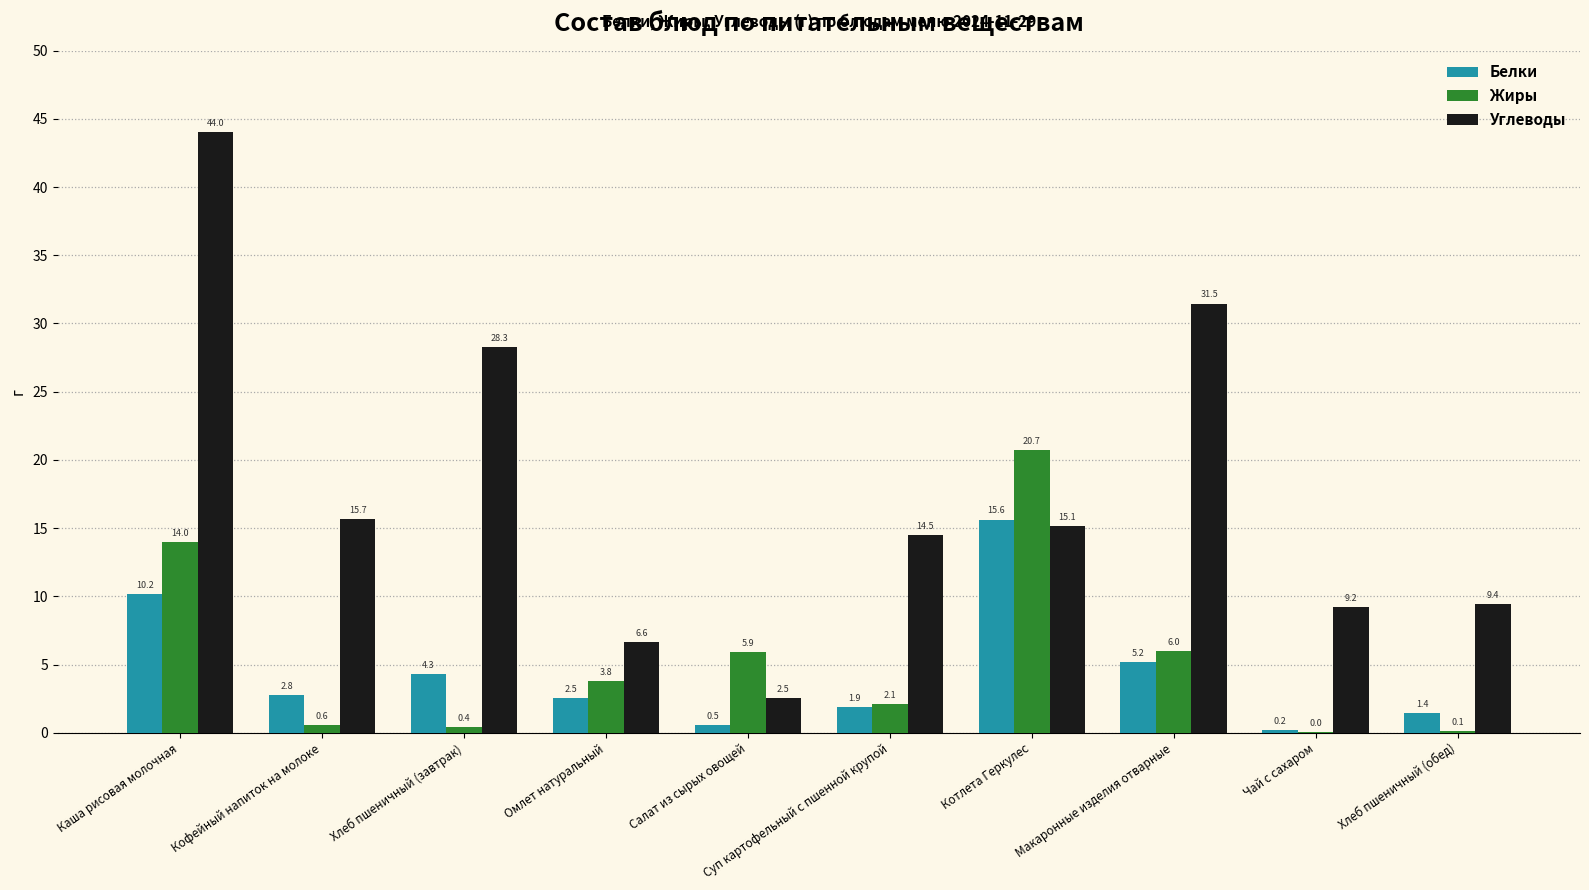

What is the total value across all series at Чай с сахаром?

9.4